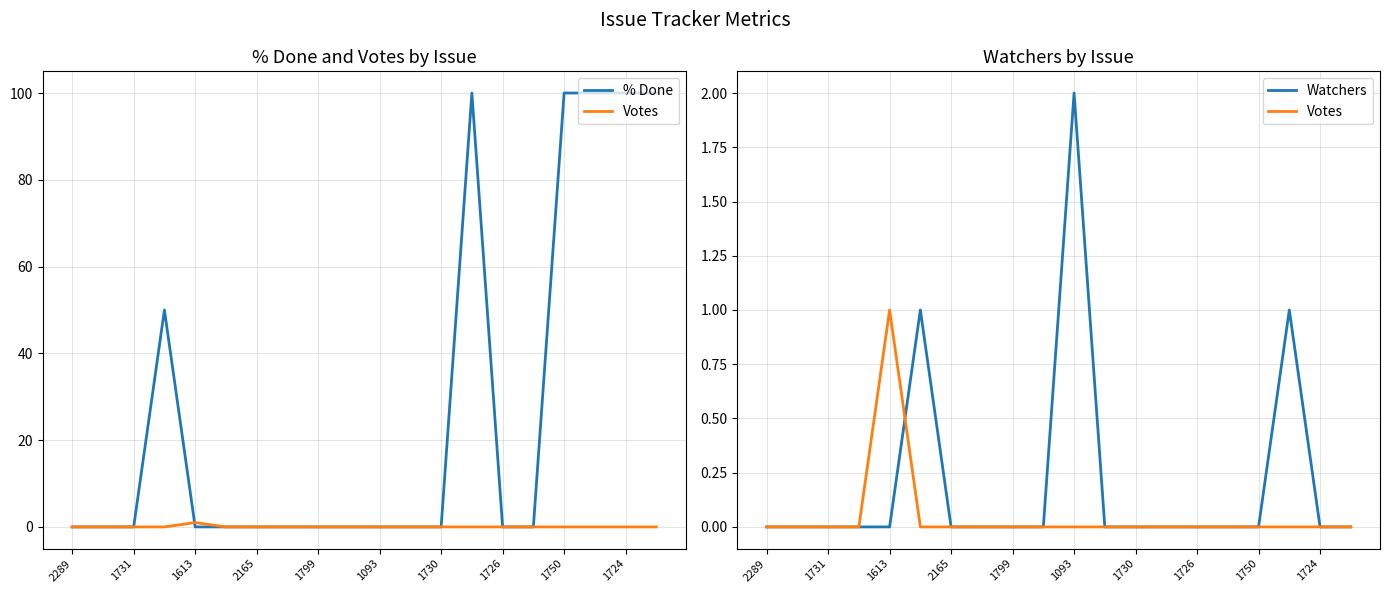

Count the number of data series in this chart.

3